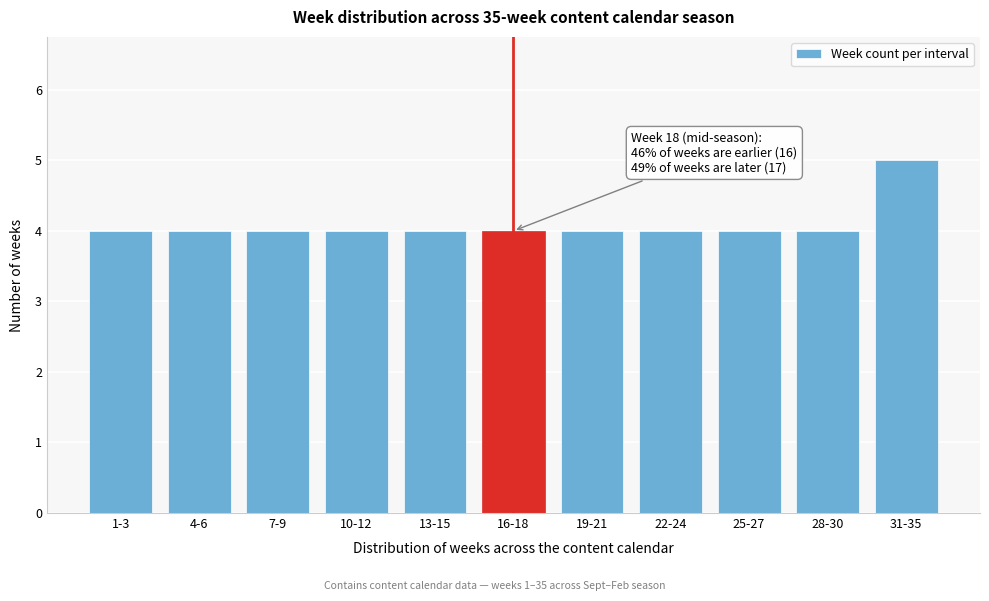

Reading left to right, transcribe all the data shown in this chart.

4	4	4	4	4	4	4	4	4	4	5